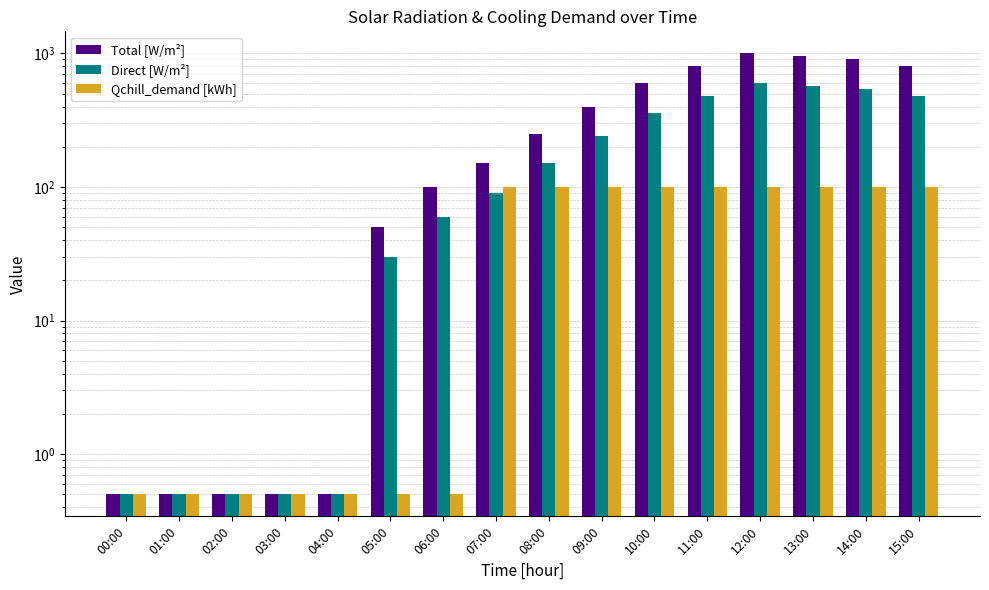

Which series has the largest total across all categories?

Total [W/m²]